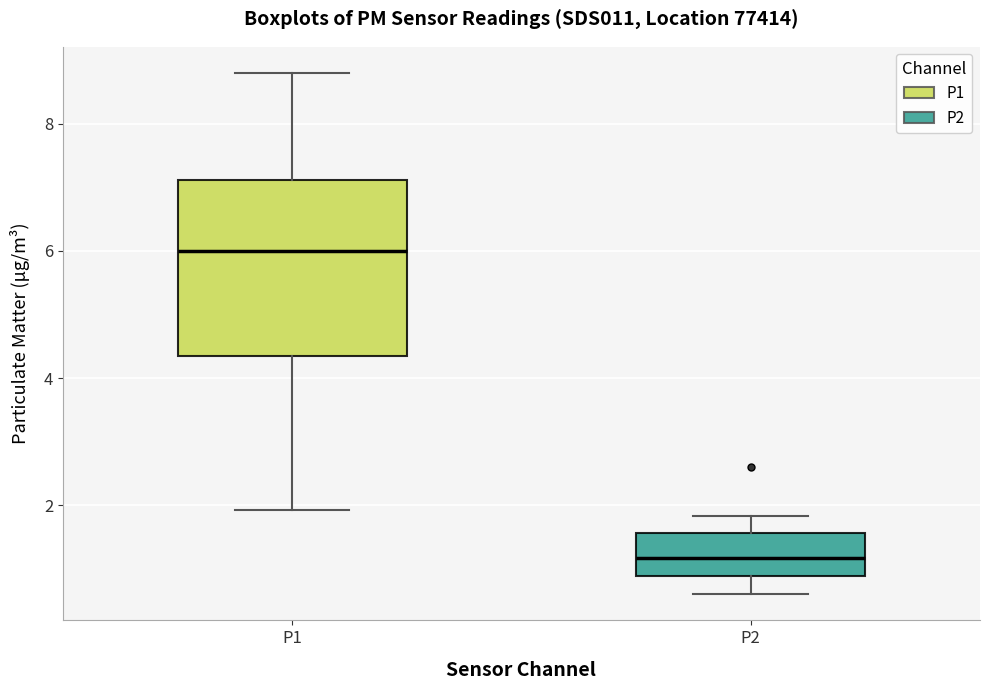

Reading left to right, transcribe this box plot: for each box, give where its median line is, the range the box spans, and where its two whiskers end, as read against the y-axis. The values are not printed on the chart, so give them approximately, as read against the axis.

P1: median 6.0, box 4.4 to 7.2, whiskers 2.0 to 8.8
P2: median 1.2, box 0.8 to 1.6, whiskers 0.6 to 1.8